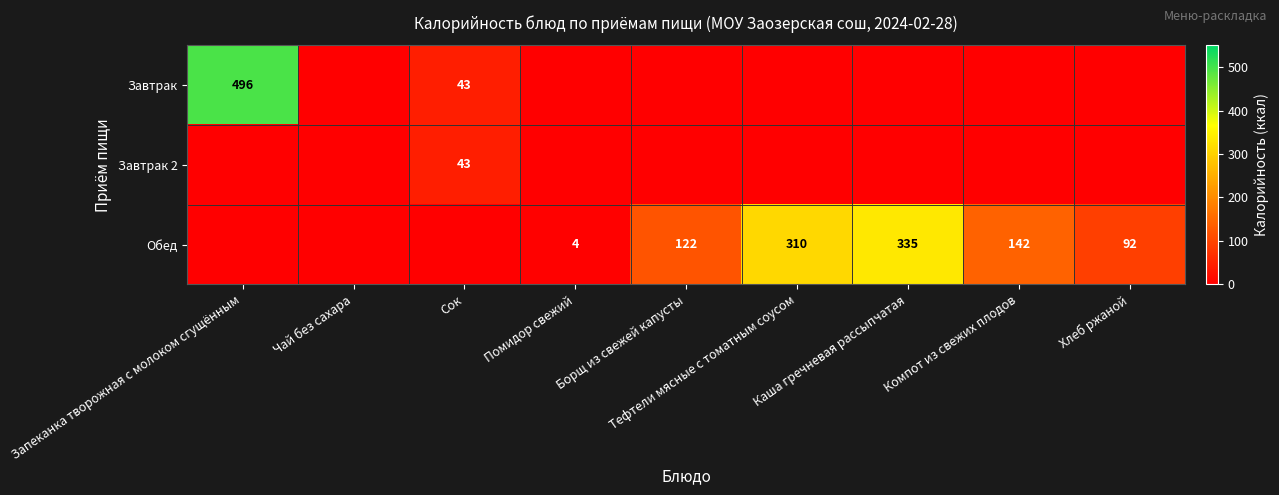

The value of Обед at Помидор свежий is 6. True or false?

False